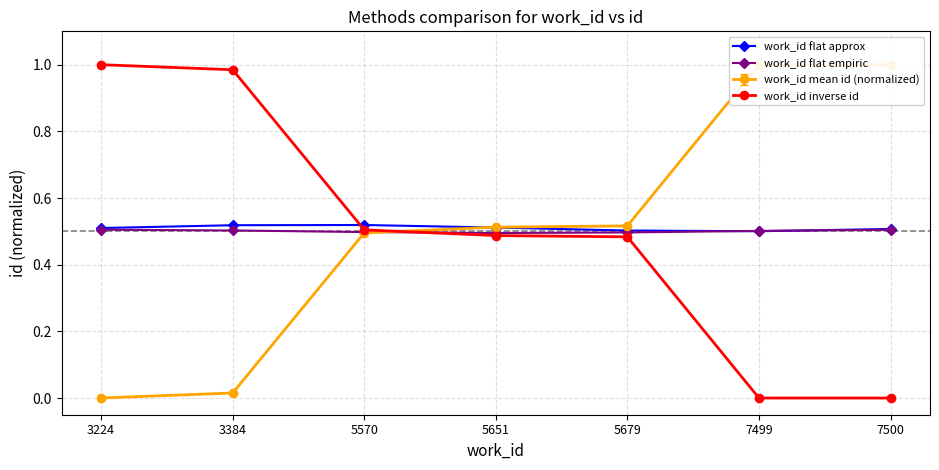

What is the value of the work_id flat empiric point at the 2nd from the left?

0.5